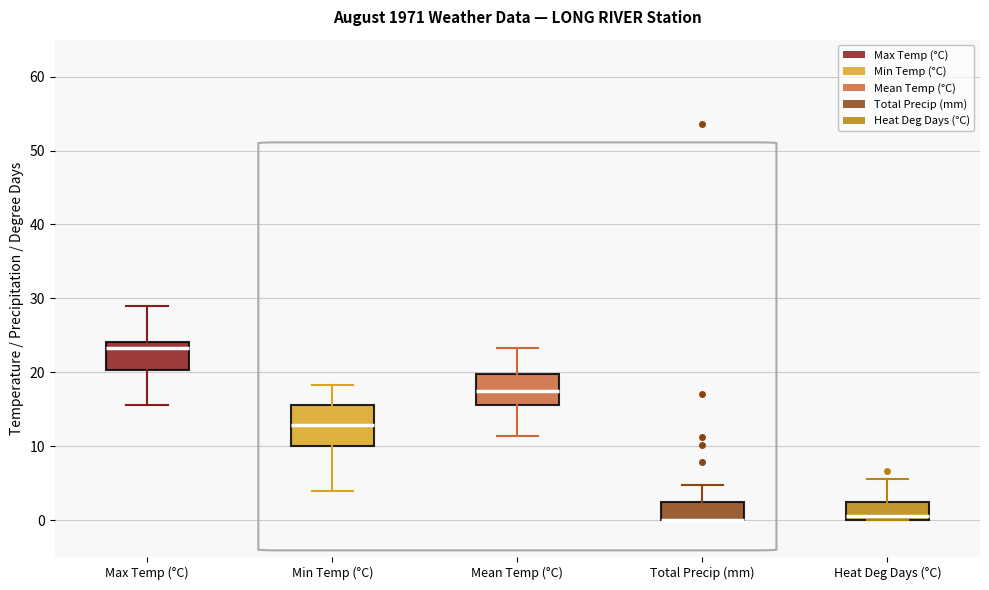

Where does the upper whisker of the box for Max Temp (°C) end on the y-axis? The values are not printed on the chart, so give them approximately, as read against the axis.

29